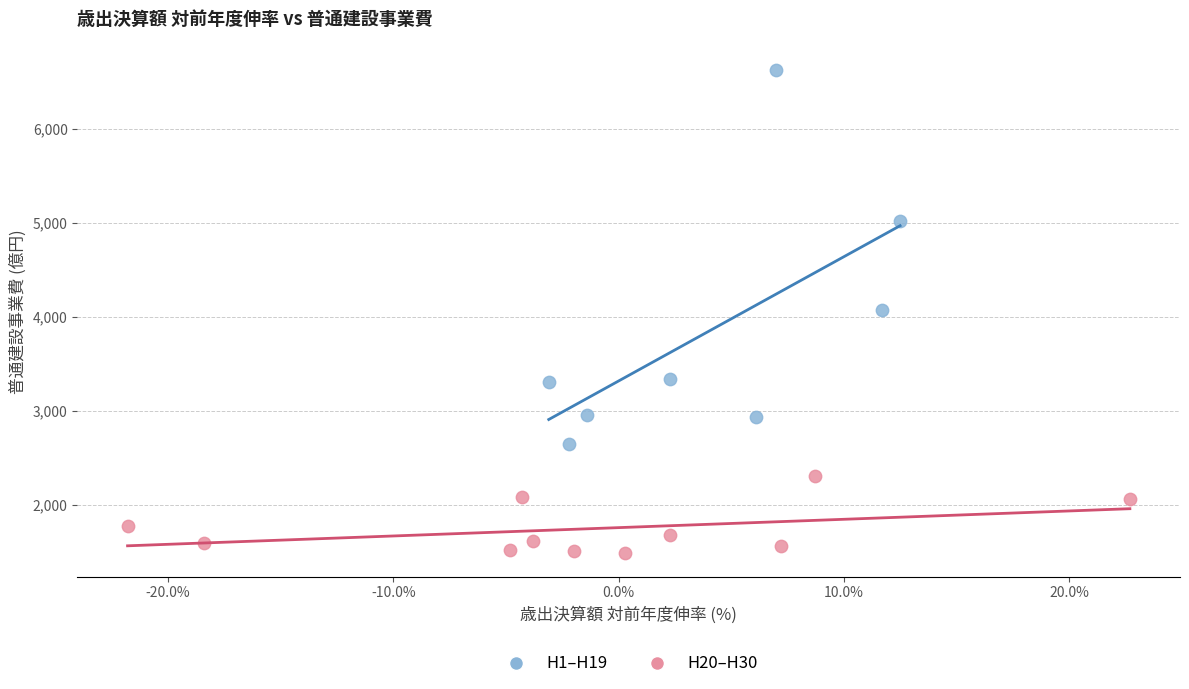

Which series contains the highest Y value?

H1–H19